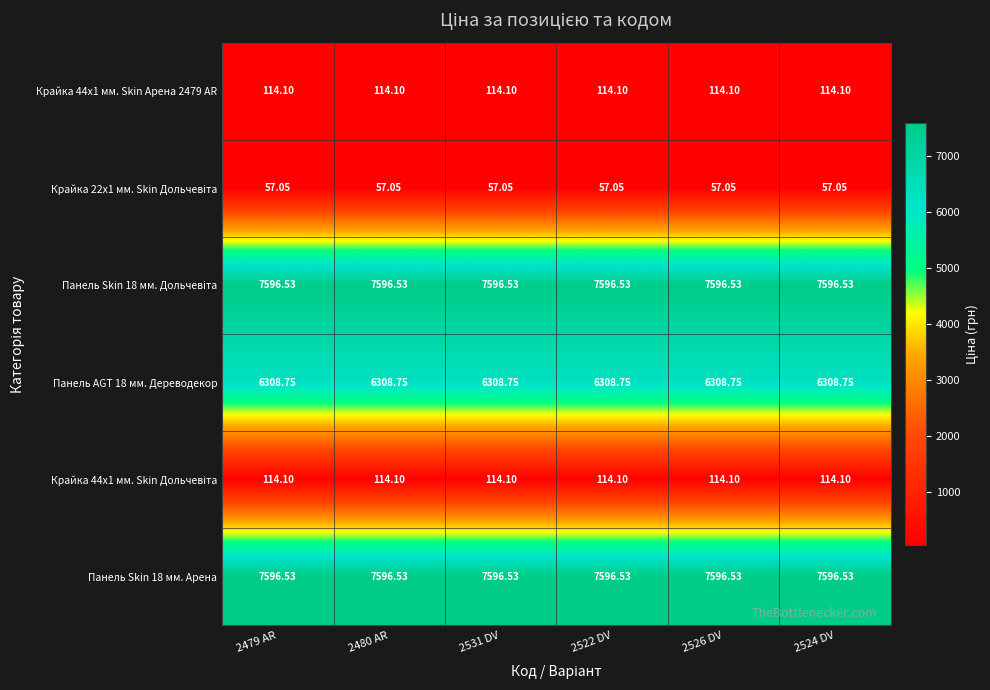

What is the greatest value displayed?

7596.5